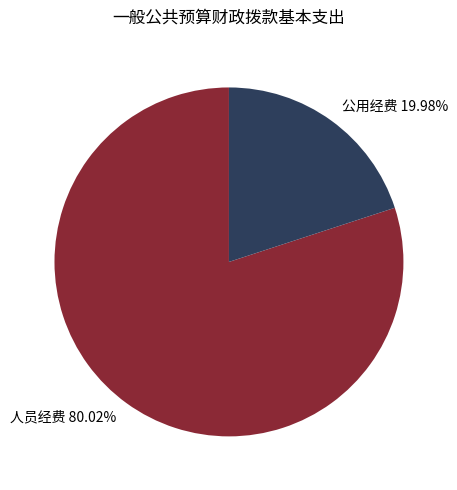

True or false: 人员经费 accounts for 90% of the total.

False